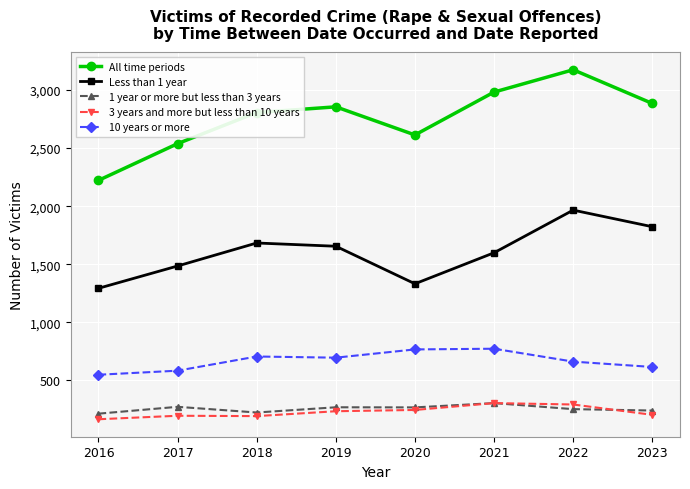

True or false: 1 year or more but less than 3 years and Less than 1 year intersect in this chart.

False